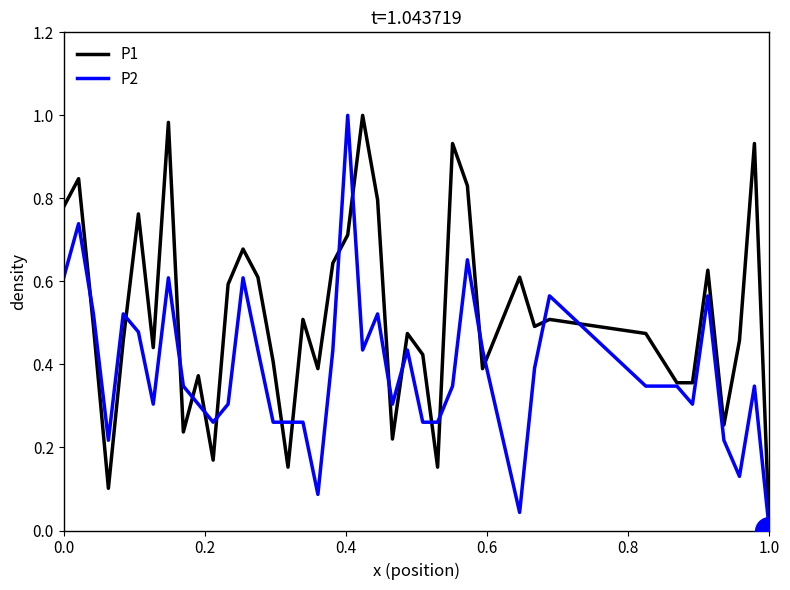

What are all the series names shown in the legend?

P1, P2